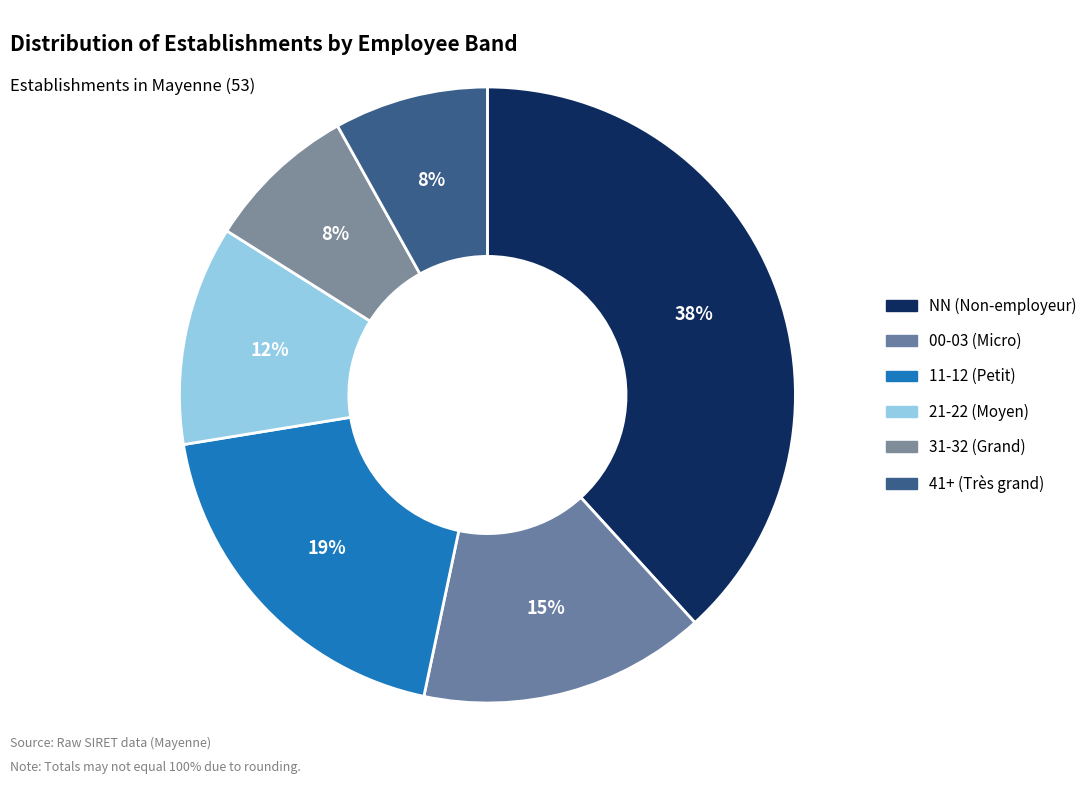

How many segments does this pie chart have?

6